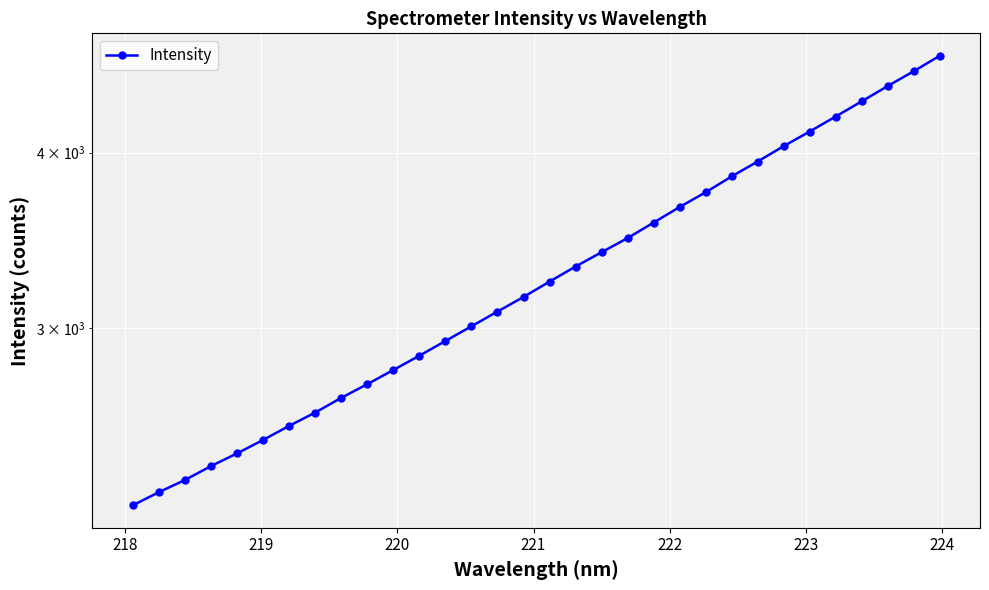

True or false: the data has more than 2 interior local peaks.

False